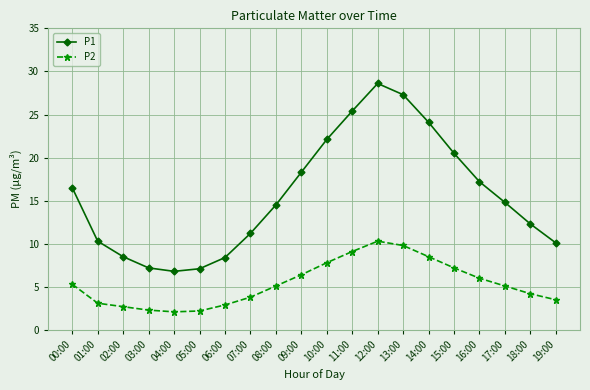

Does the chart display data point markers on the line(s)?

Yes